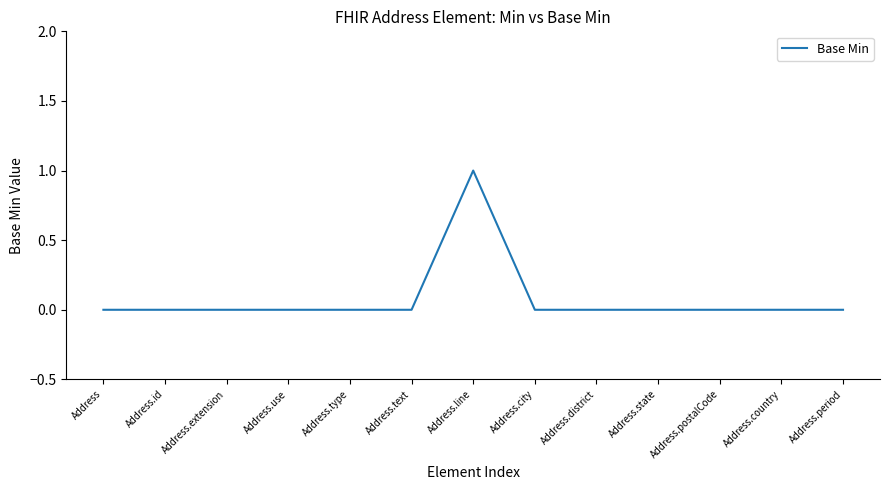

The value at Address.text is 0. True or false?

True